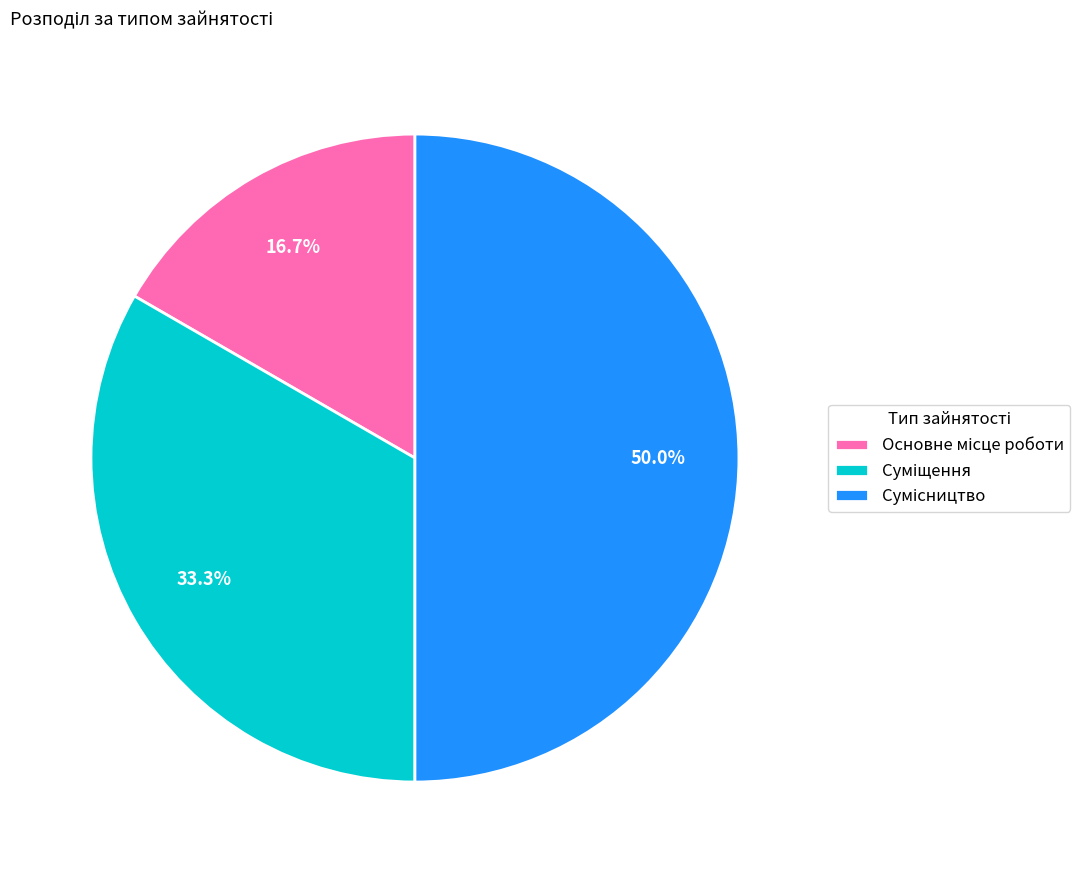

Which slice is the largest?

Сумісництво